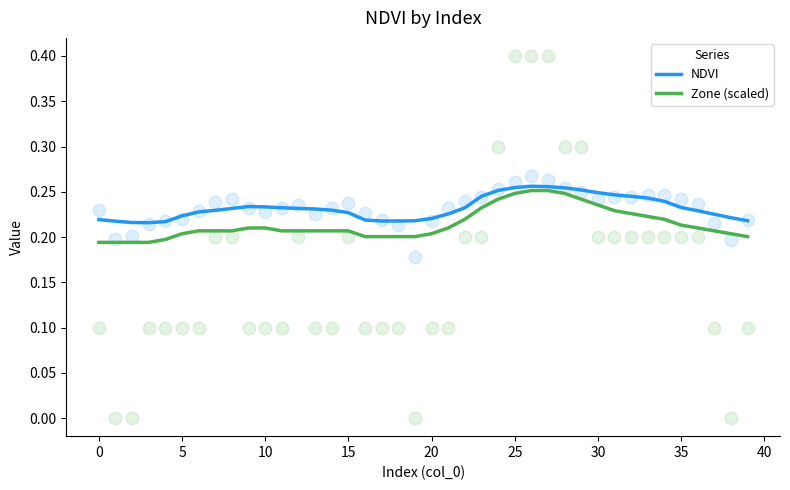

At how many categories does at least one series exceed 0?

40